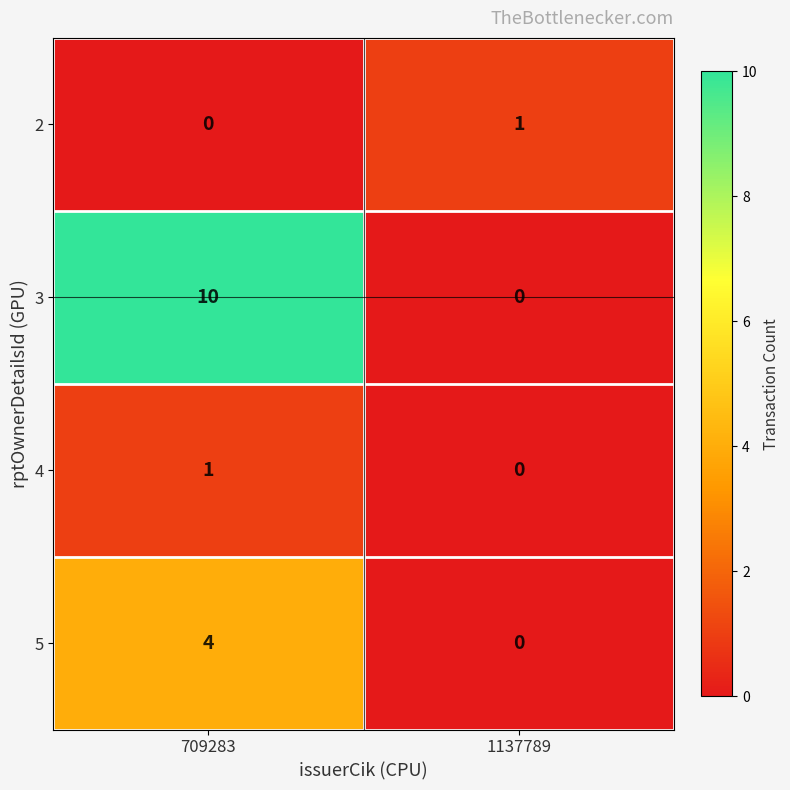

What is the difference between the maximum and minimum values in the 5 series?

4